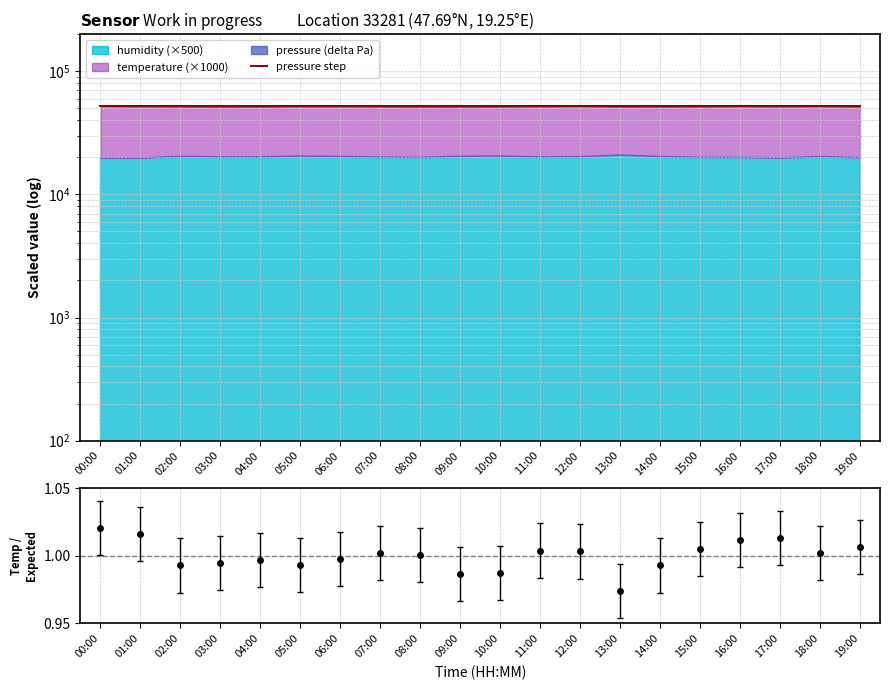

Where does the data first go above 52182?

00:00